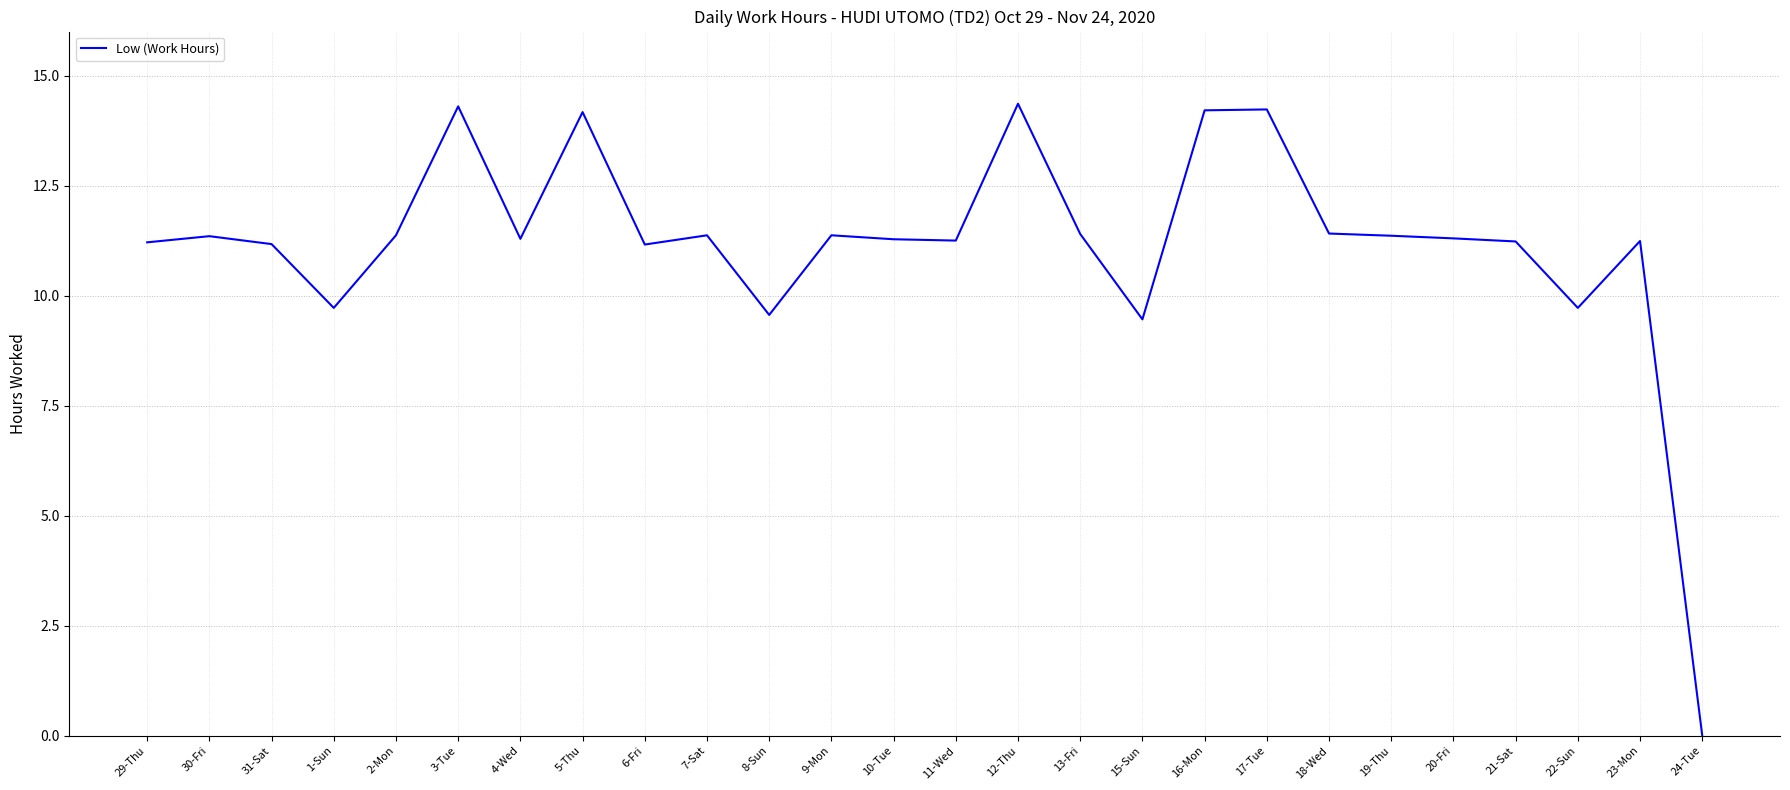

What position from the right is 24-Tue?

1